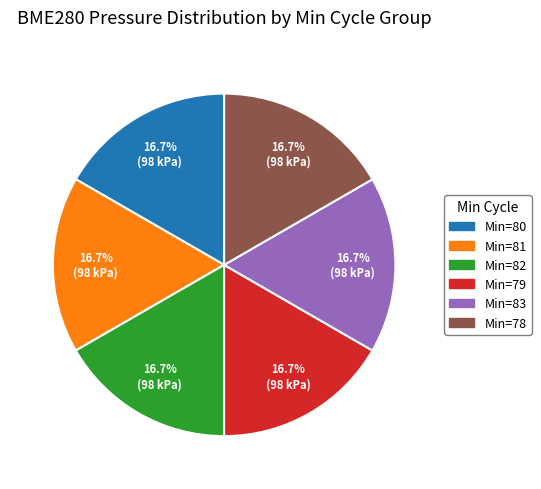

Is there any slice that represents more than half of the pie?

No